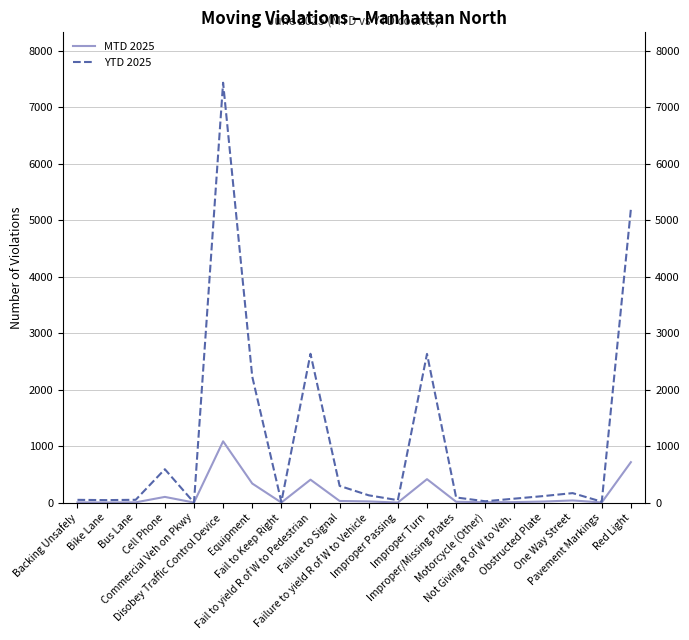

Which series has the largest total across all categories?

YTD 2025